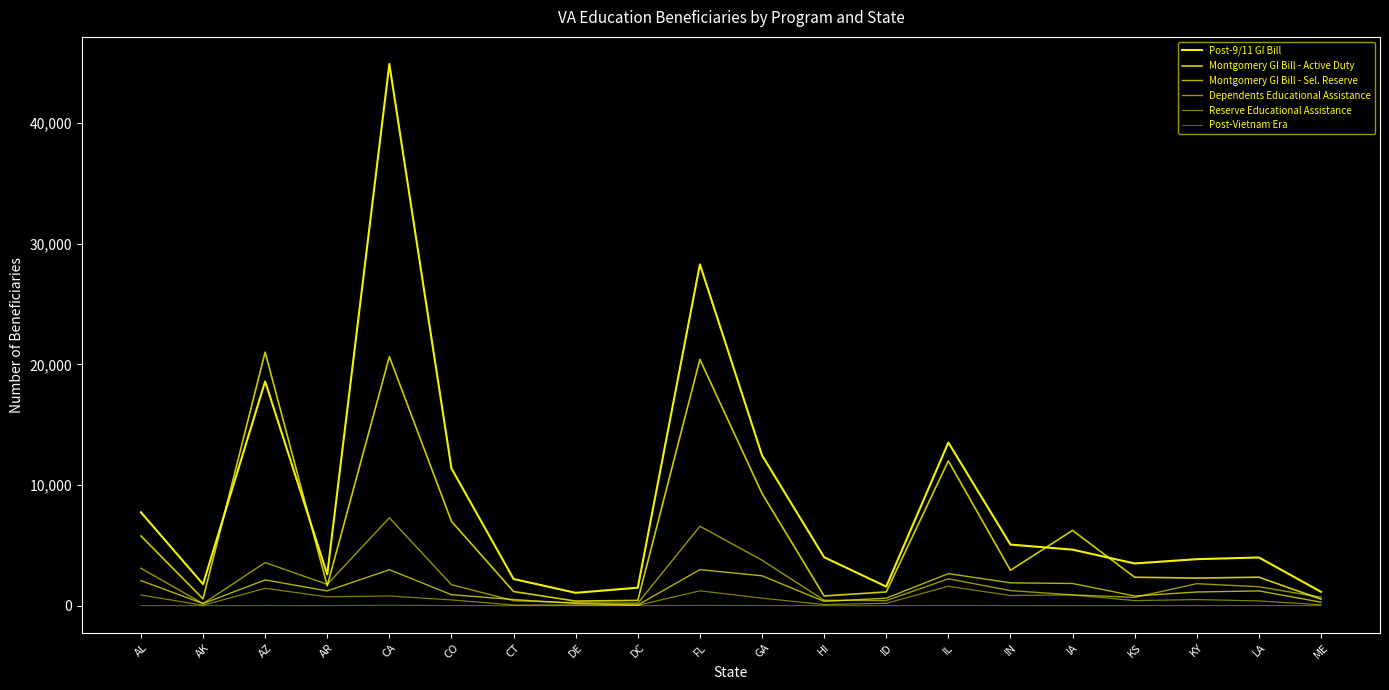

Count the number of categories in the chart.

20